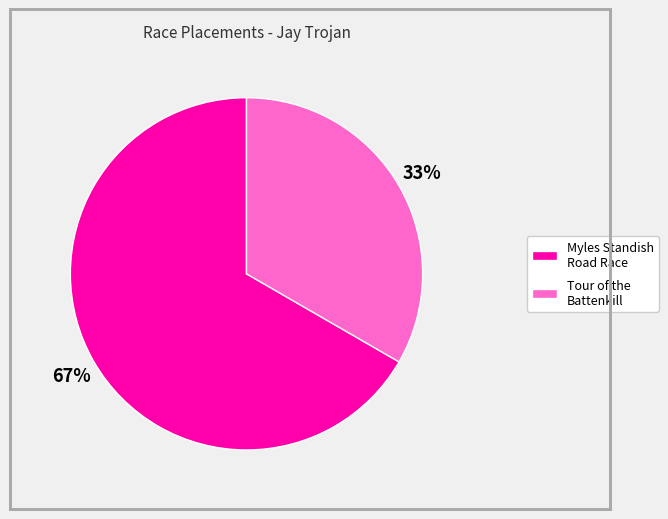

Does any single category account for the majority?

Yes